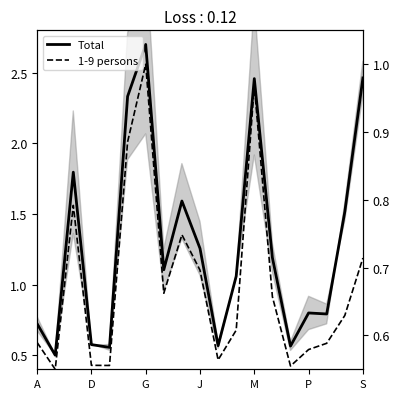

True or false: Total has more than 1 points higher than both neighbors.

True